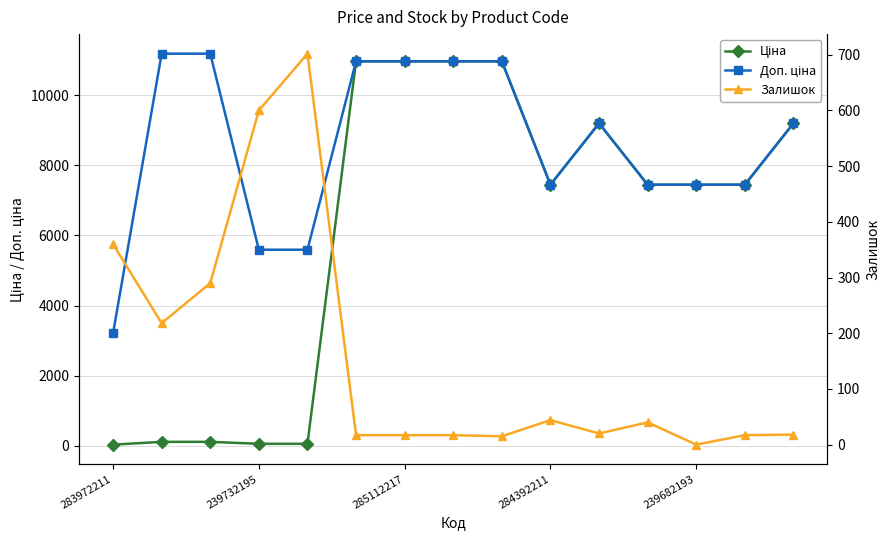

What position from the left is 14?

15